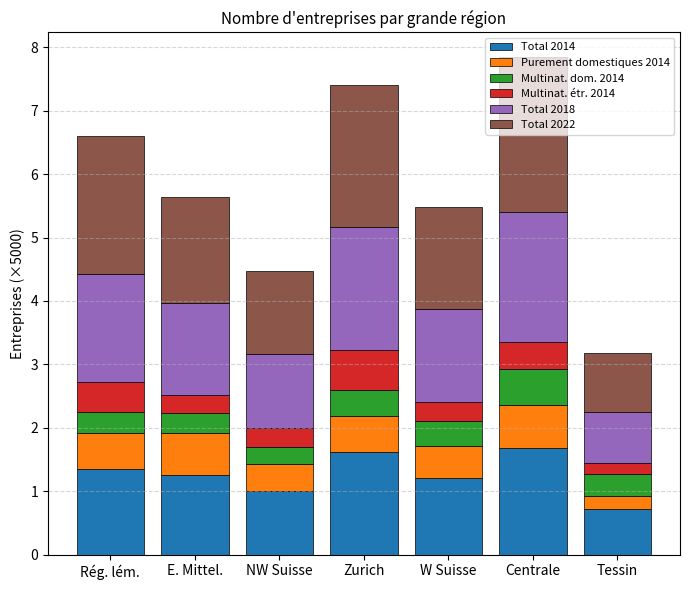

Read the Total 2014 value at NW Suisse.

1.0